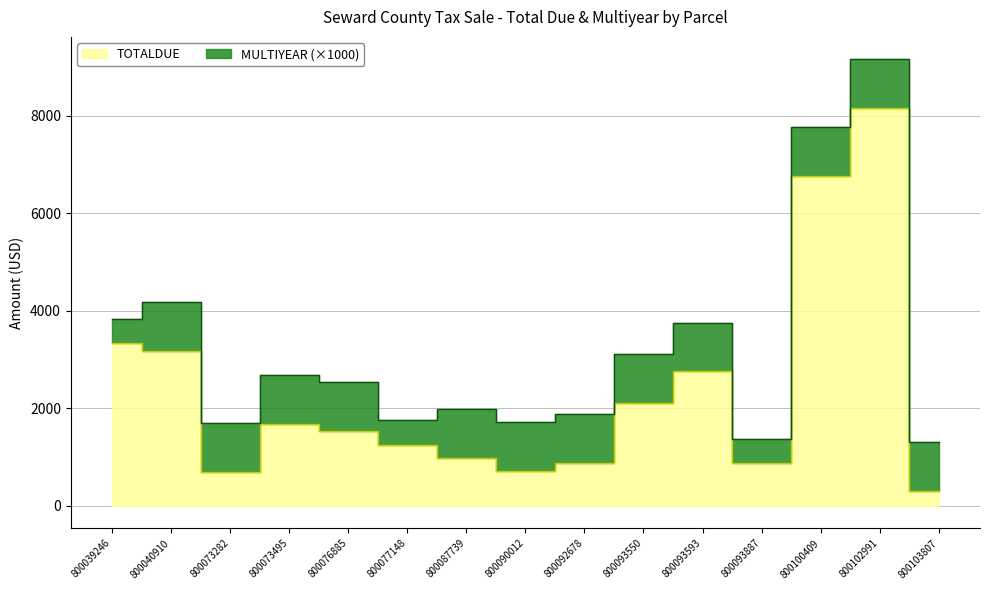

The value at 800073282 is 701.8. True or false?

True